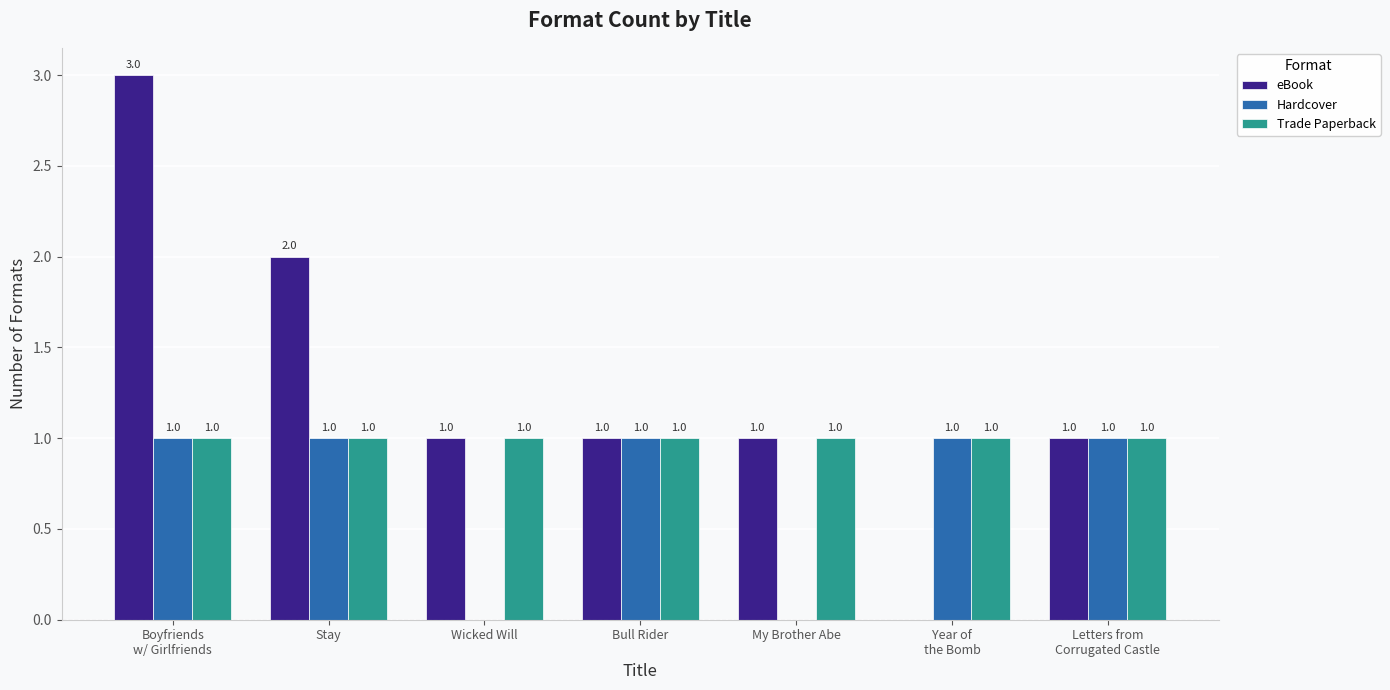

Which series has the largest total across all categories?

eBook